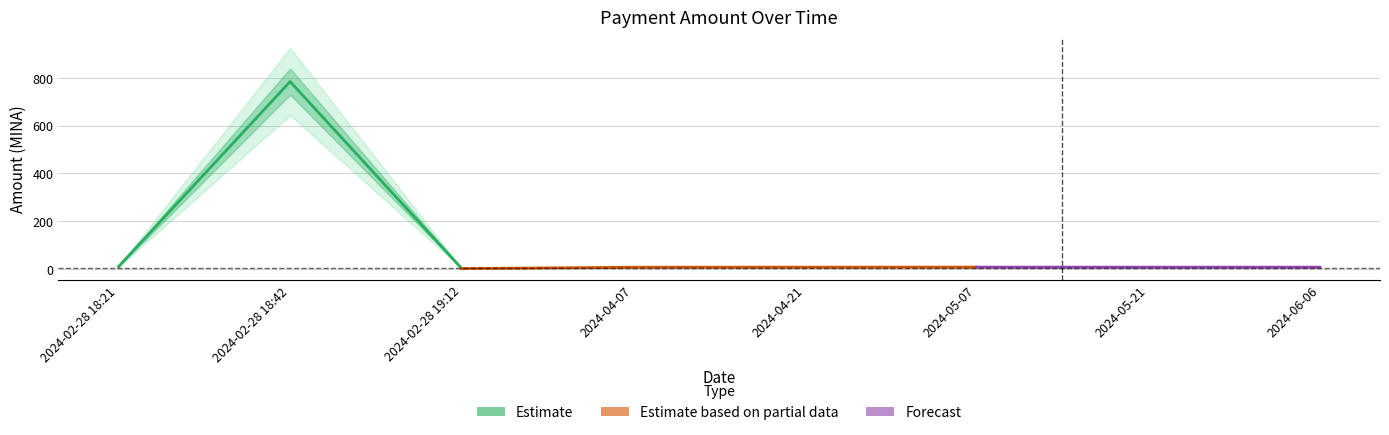

What is the label of the 6th point from the right?

2024-02-28 19:12